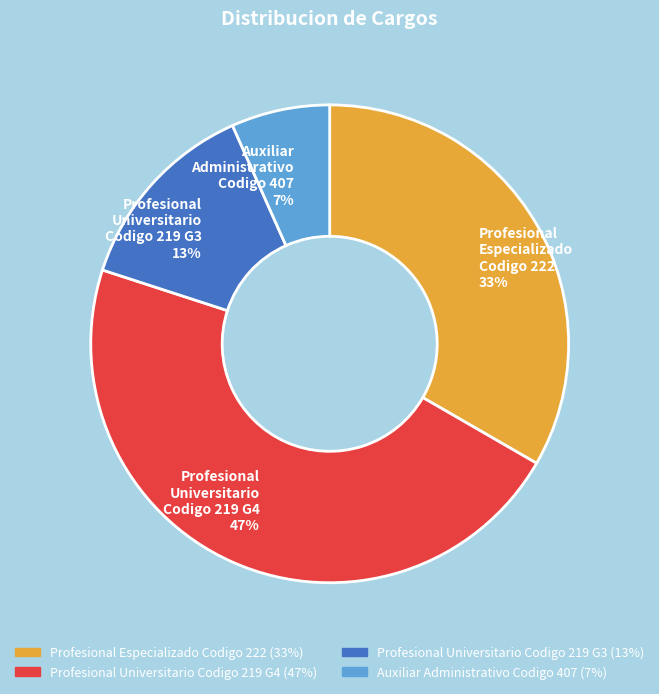

How many slices are in this pie chart?

4